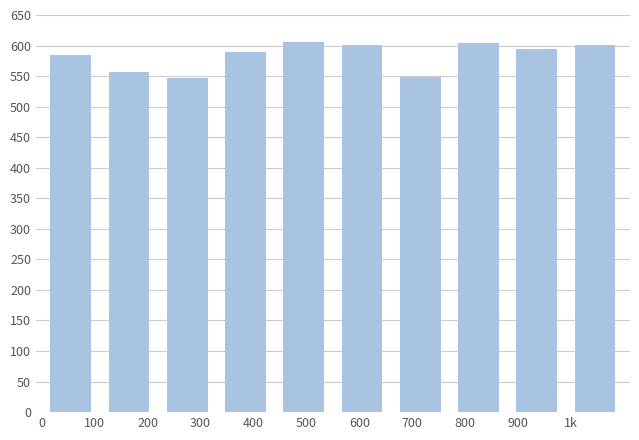

What is the maximum value shown in the chart?

605